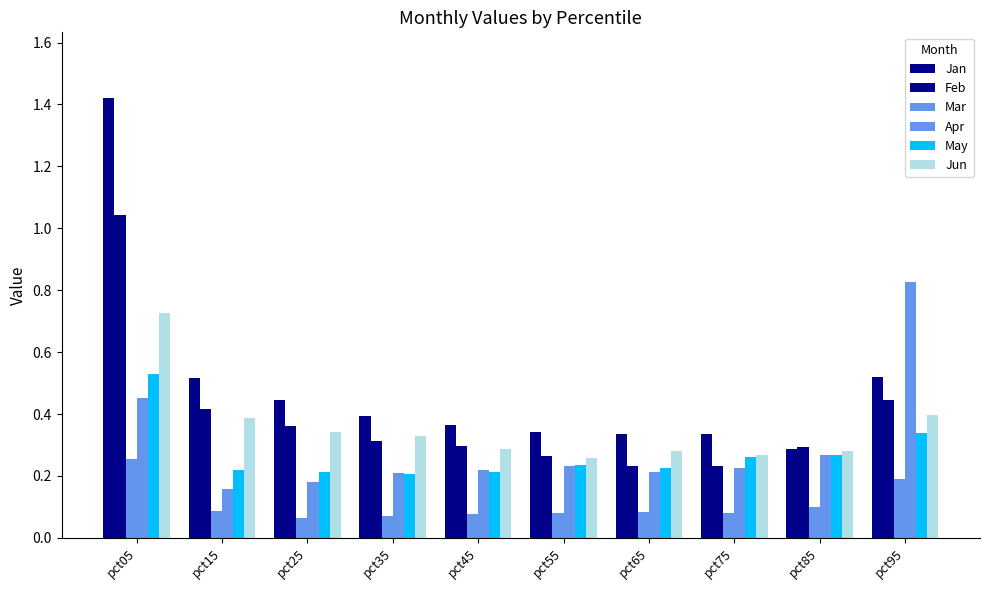

Which category has the highest value in the Mar series?

pct05